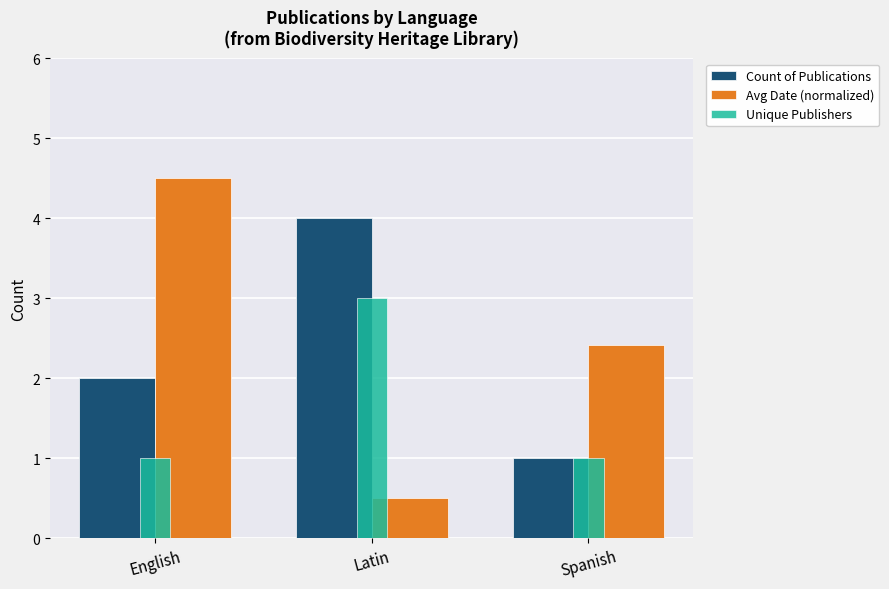

What is the difference between the second highest and minimum values in the Avg Date (normalized) series?

1.9